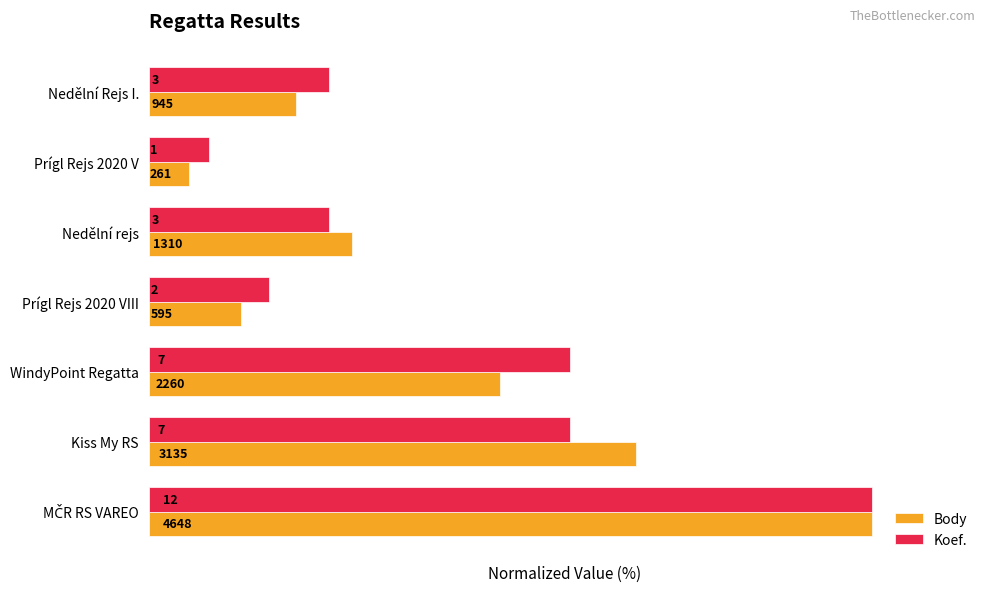

What is the maximum value for Koef.?

100.0